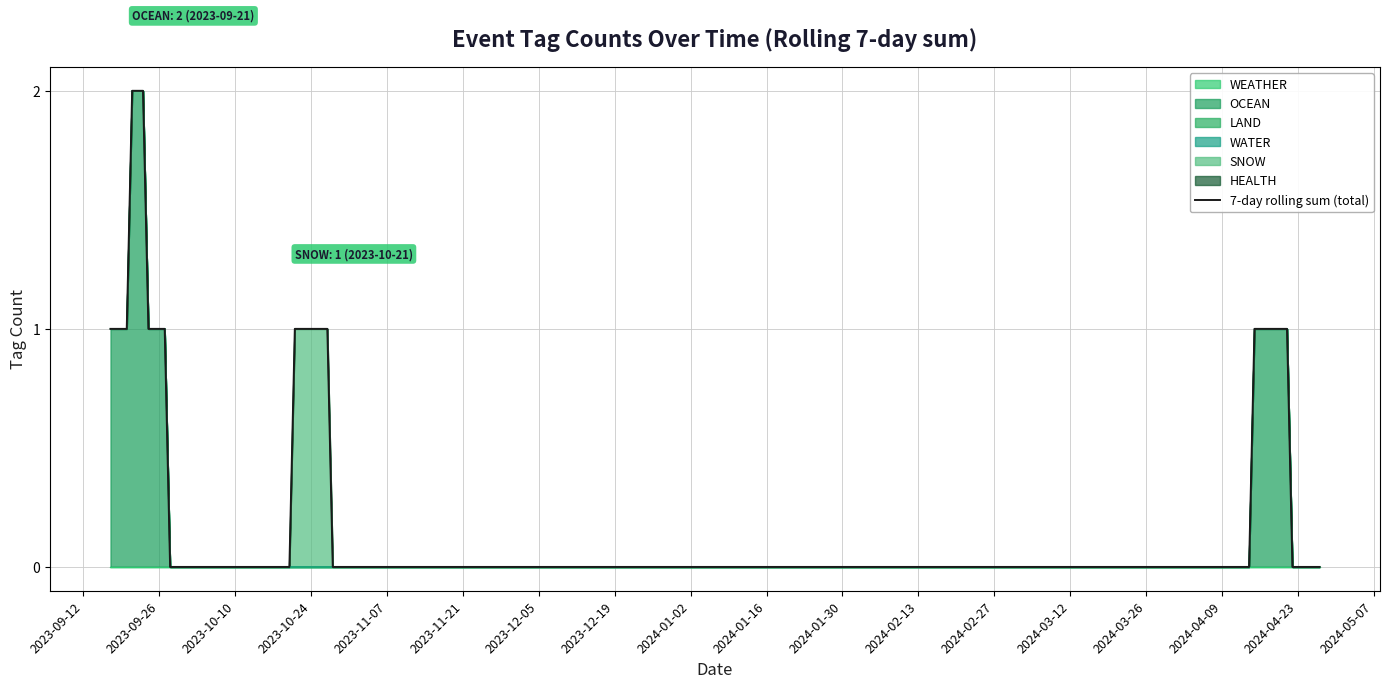

List the labels in order of SNOW value, smallest first.

2024-04-27, 2024-04-15, 2024-03-08, 2024-02-22, 2024-01-31, 2024-01-30, 2024-01-28, 2024-01-26, 2023-12-13, 2023-12-12, 2023-12-11, 2023-12-08, 2023-11-03, 2023-10-23, 2023-10-13, 2023-10-06, 2023-10-02, 2023-09-21, 2023-09-17, 2023-10-21